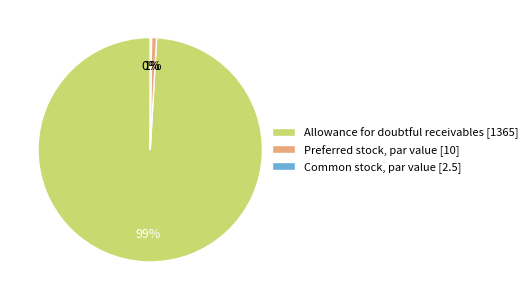

Which has a higher value, Allowance for doubtful receivables [1365] or Preferred stock, par value [10]?

Allowance for doubtful receivables [1365]